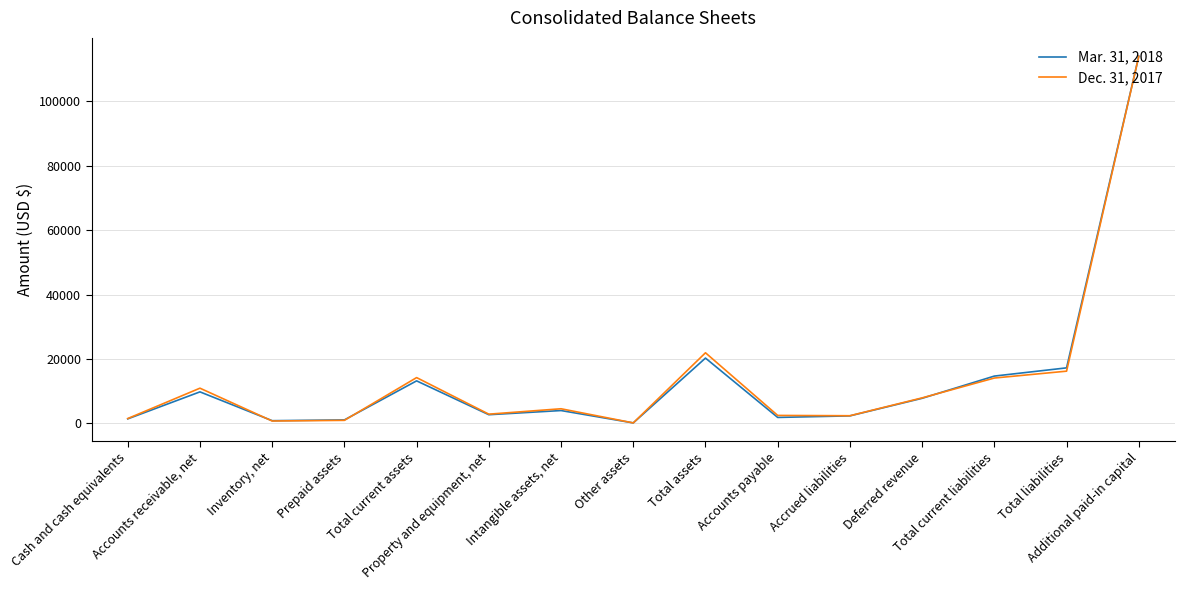

What is the highest value of the Dec. 31, 2017 series?

113961